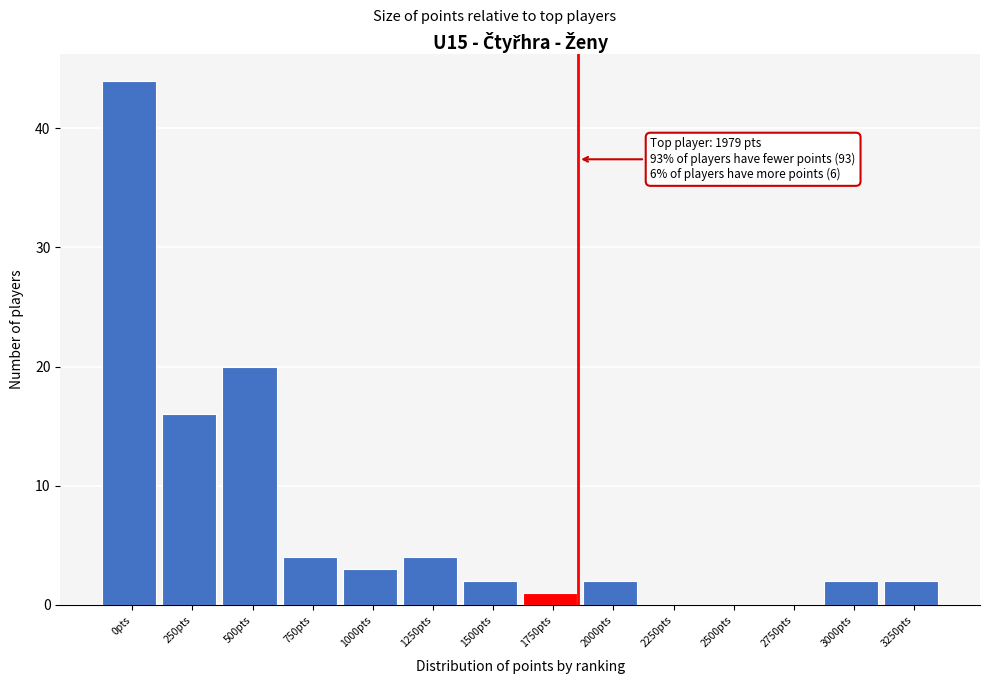

Reading left to right, list all the values displayed in this chart.

0pts=44	250pts=16	500pts=20	750pts=4	1000pts=3	1250pts=4	1500pts=2	1750pts=1	2000pts=2	2250pts=0	2500pts=0	2750pts=0	3000pts=2	3250pts=2